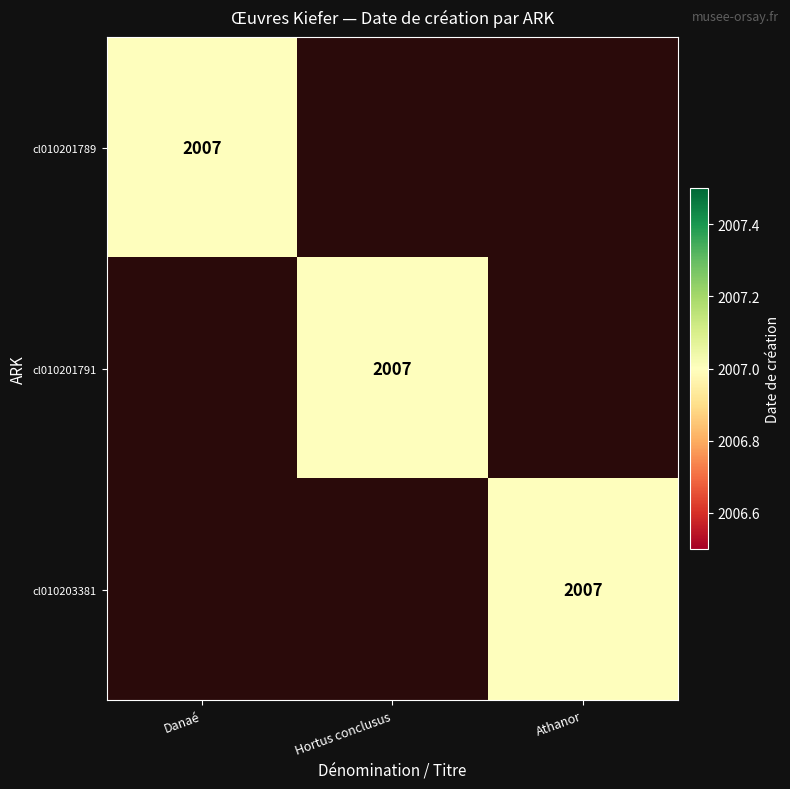

The cl010201791 series shows 2007 at Hortus conclusus. True or false?

True